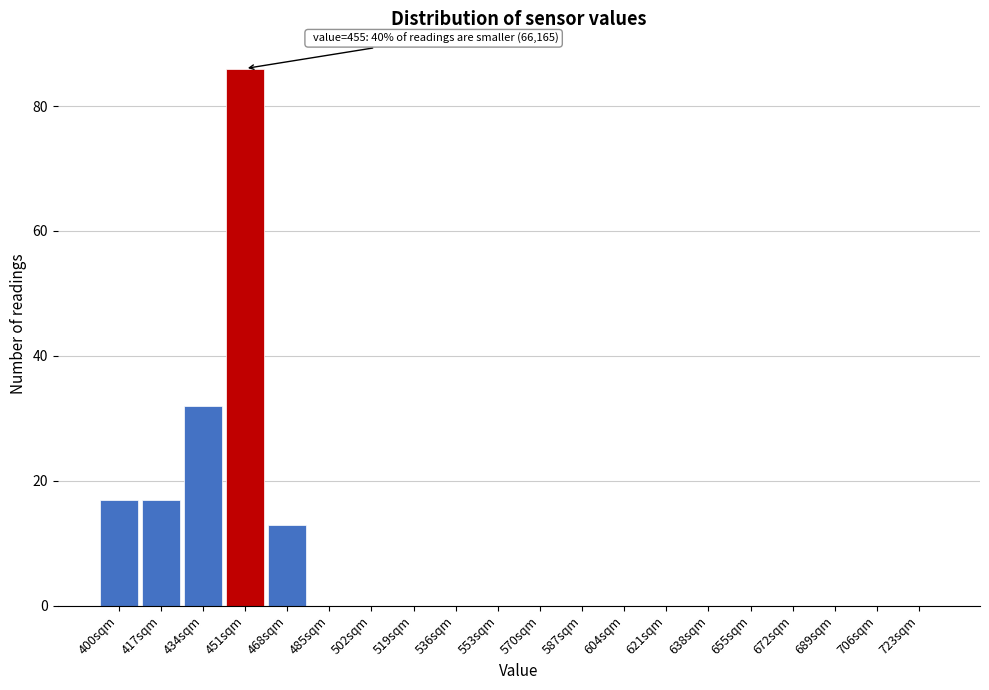

Reading right to left, list all the values displayed in this chart.

723sqm=0	706sqm=0	689sqm=0	672sqm=0	655sqm=0	638sqm=0	621sqm=0	604sqm=0	587sqm=0	570sqm=0	553sqm=0	536sqm=0	519sqm=0	502sqm=0	485sqm=0	468sqm=13	451sqm=86	434sqm=32	417sqm=17	400sqm=17